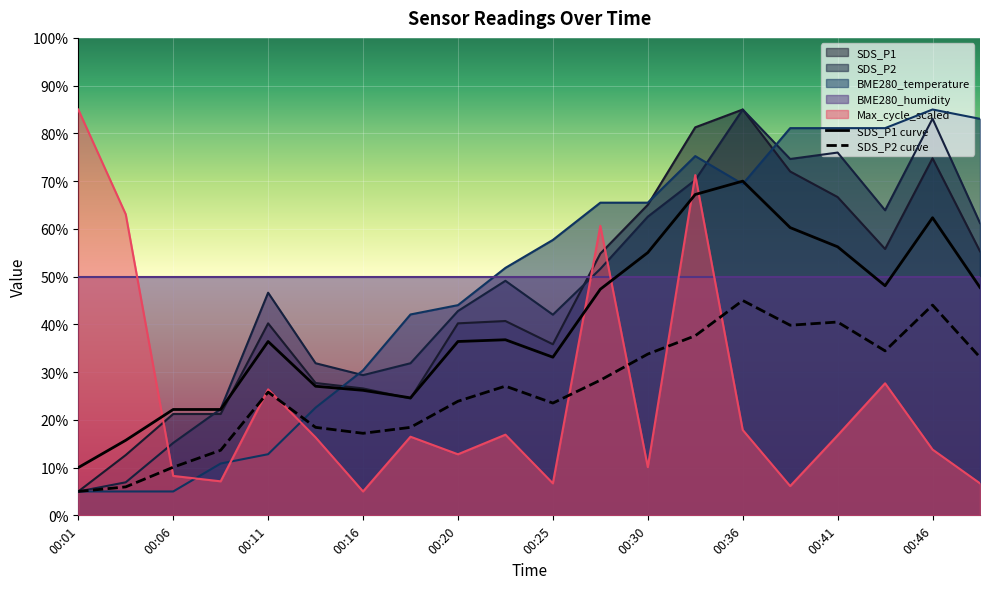

How many interior local valleys does the SDS_P2 series have?

4